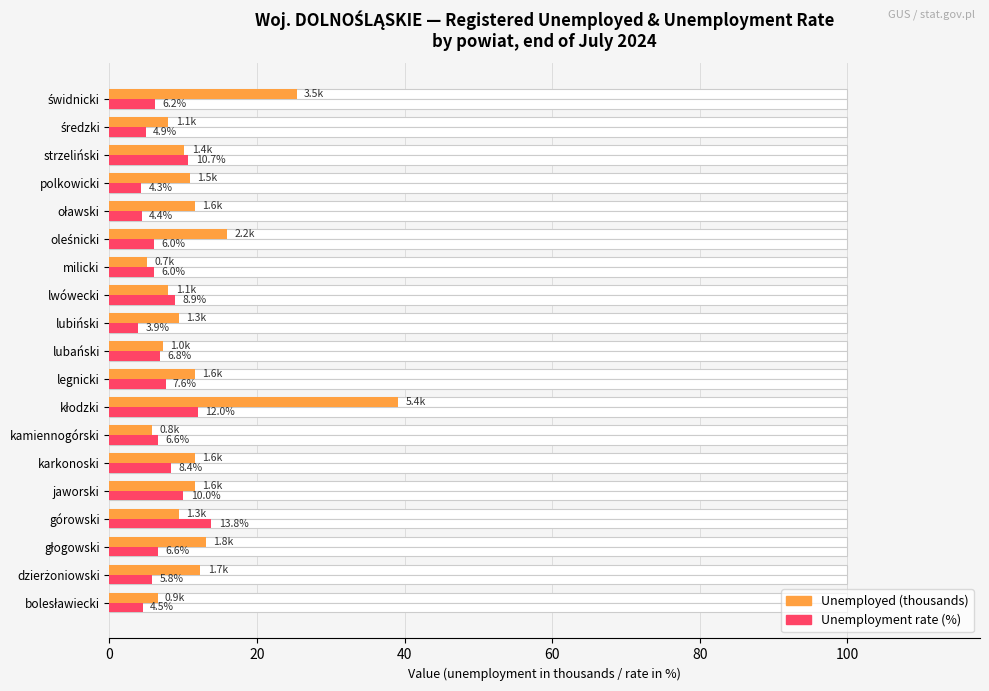

What is the sum of all Unemployment rate (%) values?

137.4